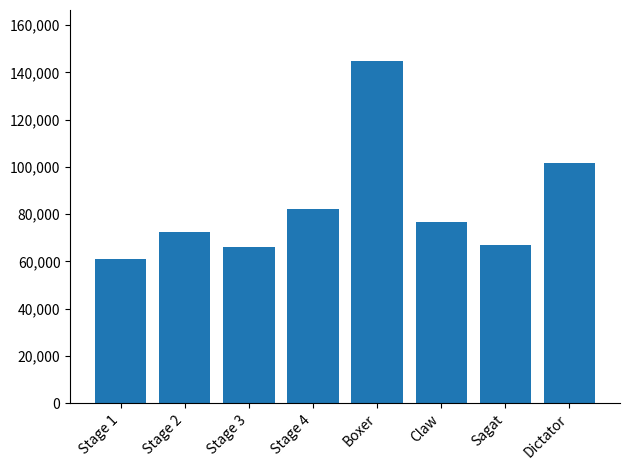

How many bars are there in total?

8